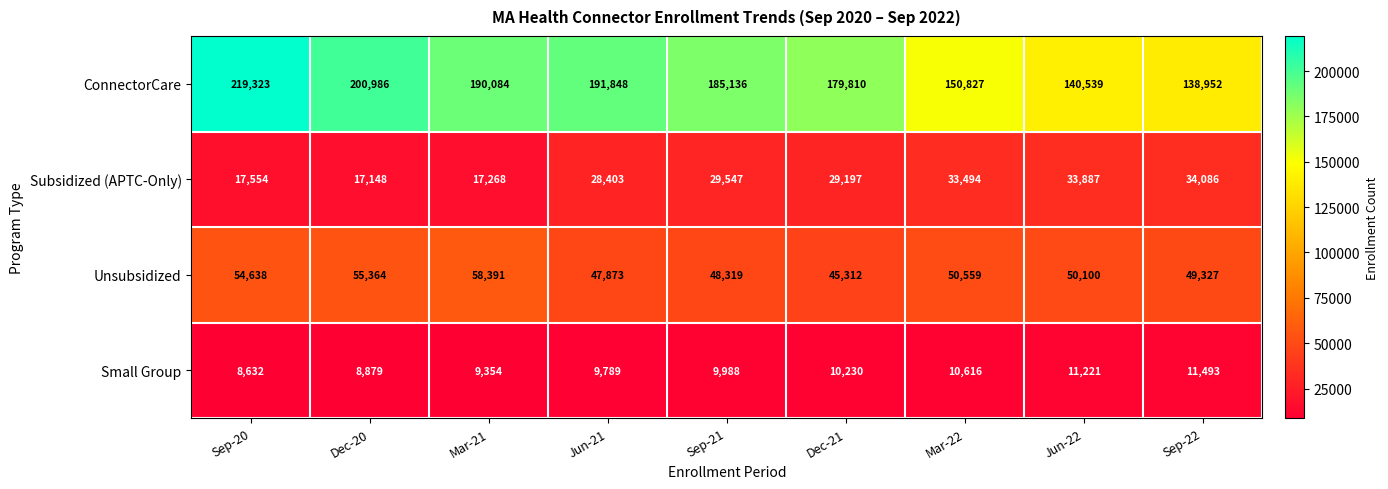

Which category has the lowest value across all series?

Sep-20